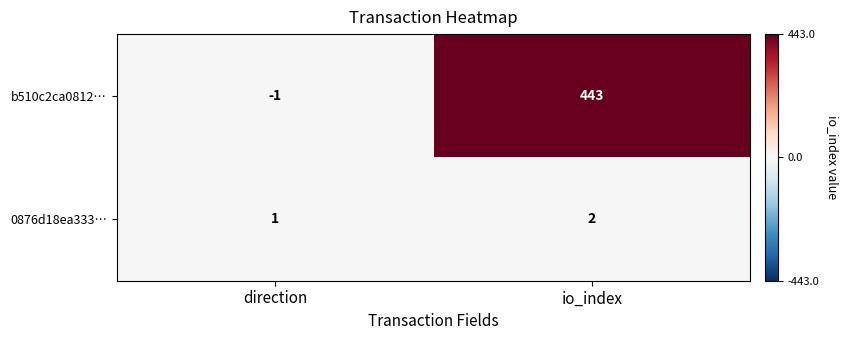

Rank the series at io_index from highest to lowest value.

b510c2ca0812…, 0876d18ea333…